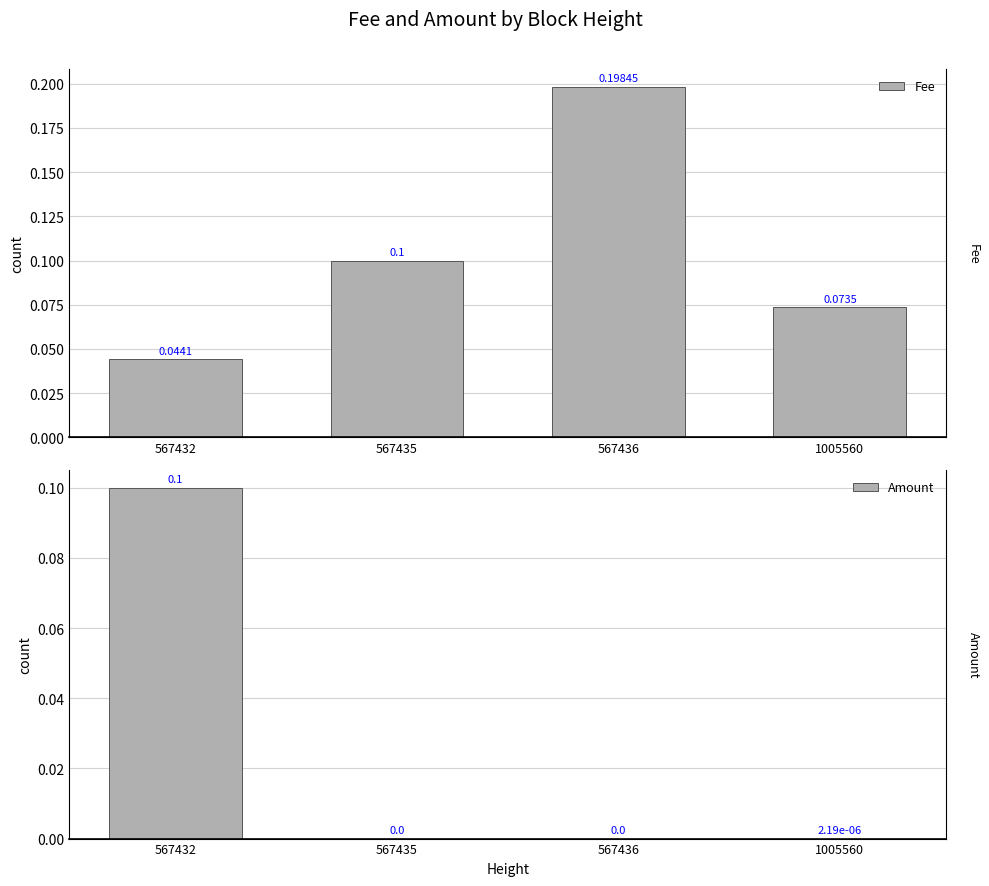

What is the difference between the second highest and minimum values in the Fee series?

0.1